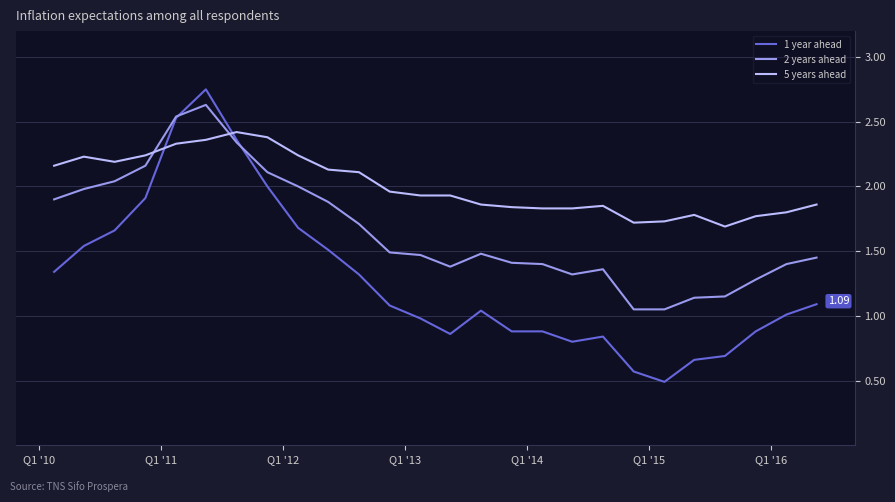

Which series has the largest total across all categories?

5 years ahead